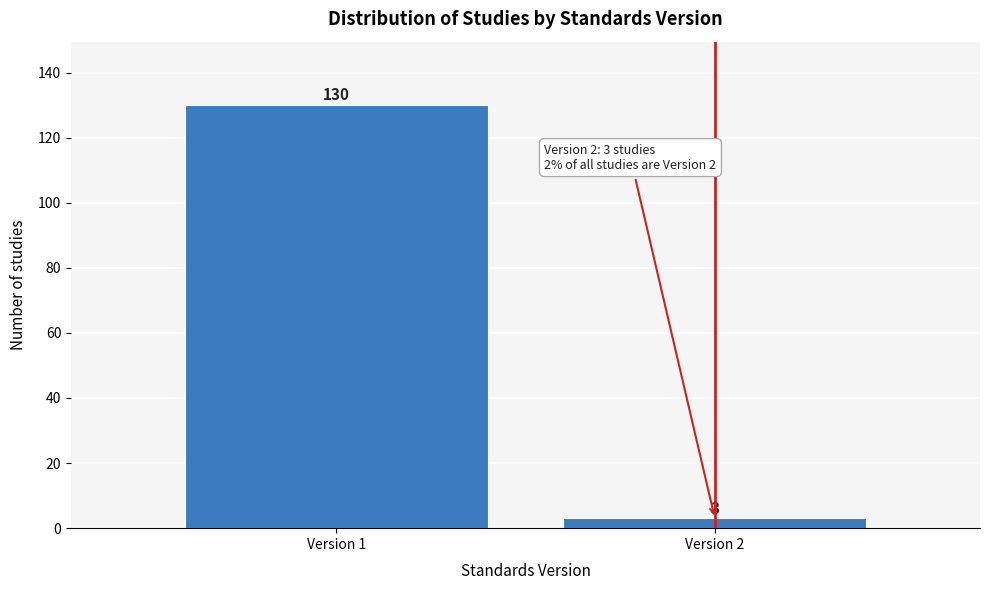

Reading left to right, what are all the values shown in this chart?

Version 1=130	Version 2=3